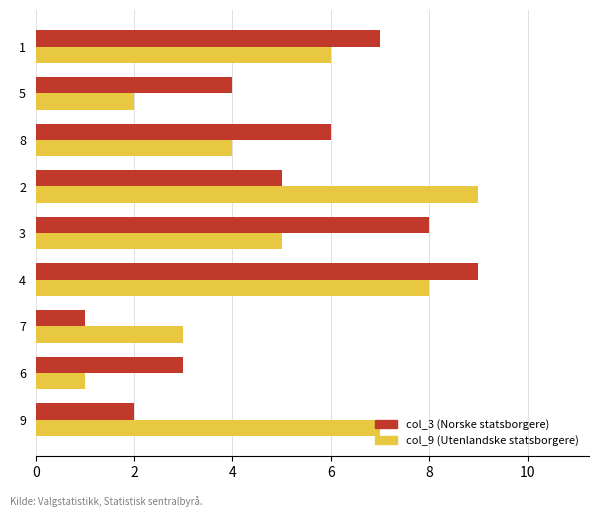

Is it true that col_3 (Norske statsborgere) equals 1 at 7?

True